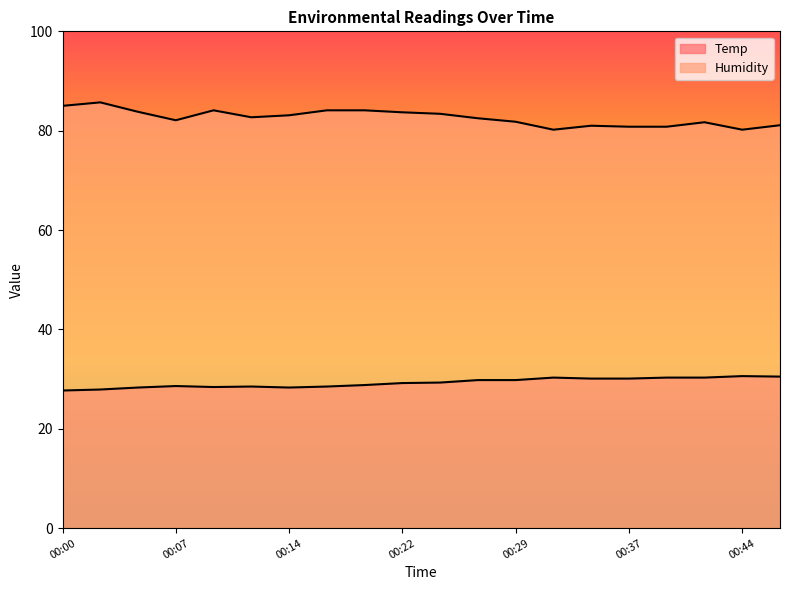

Rank the series by their maximum value, from highest to lowest.

Humidity, Temp